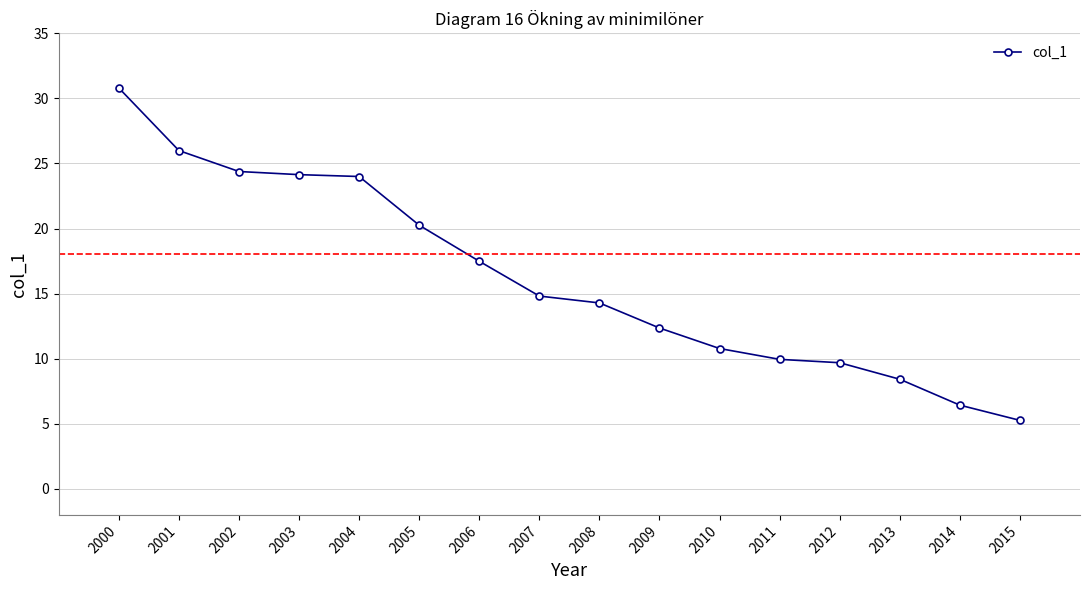

How many values are below 14?

7